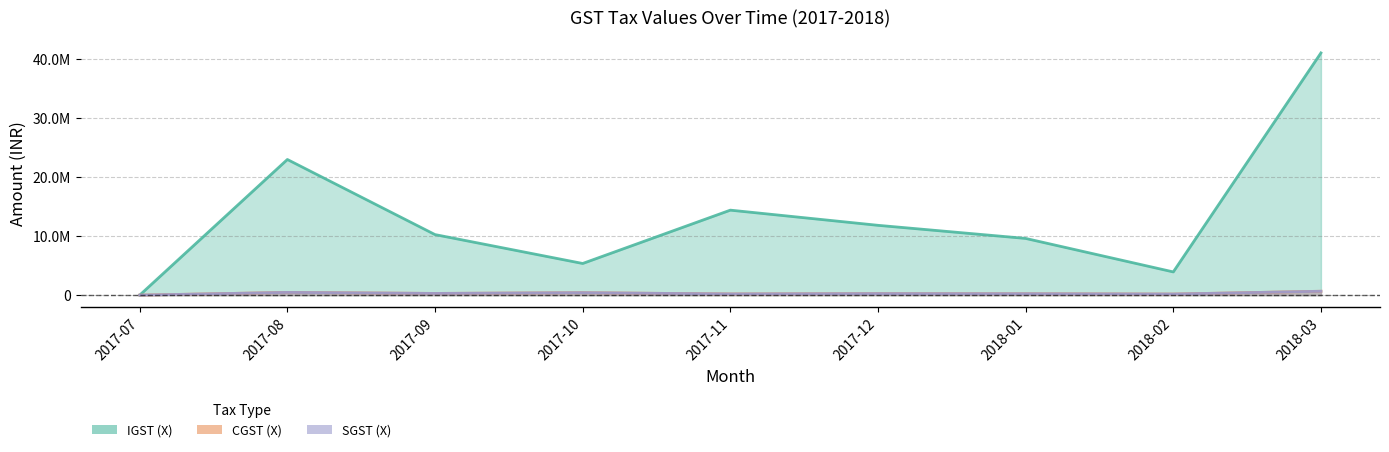

At which category does SGST (X) reach its first local peak?

2017-08